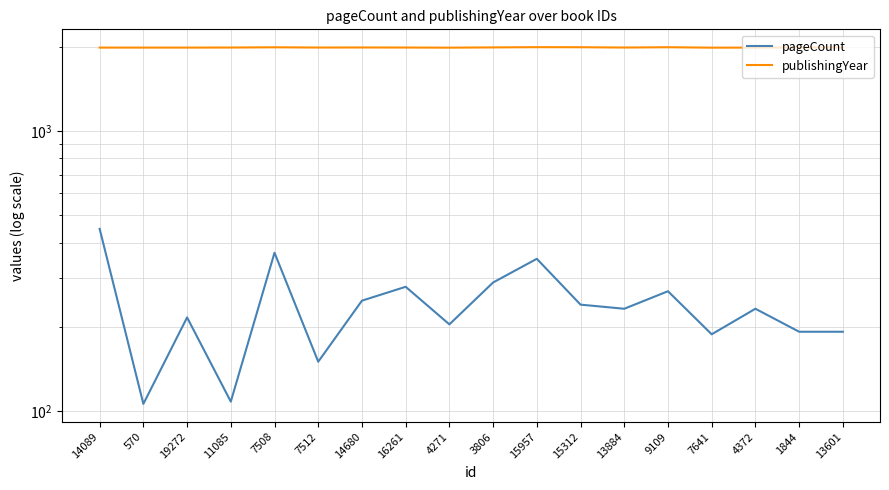

How many distinct data groups are displayed?

2